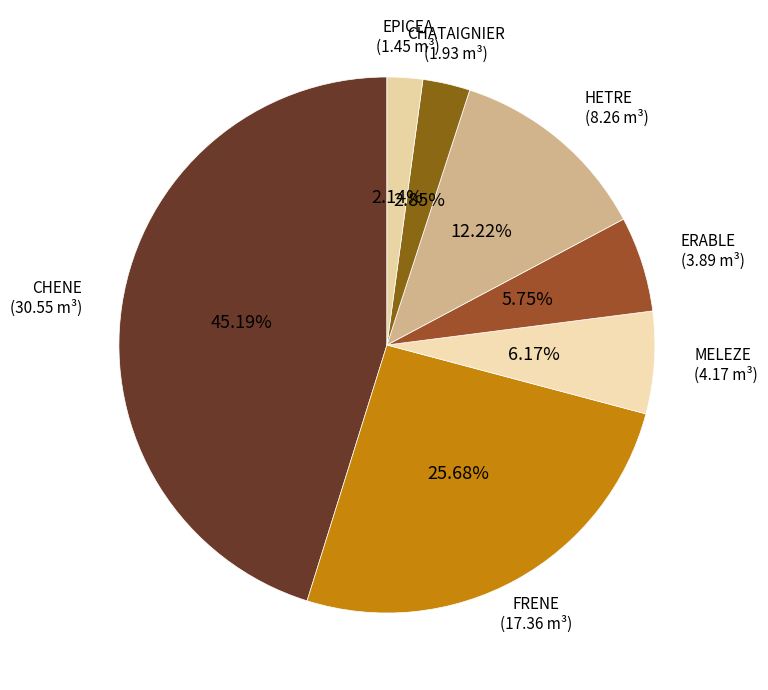

What is the total percentage of HETRE and CHATAIGNIER?

15.1%